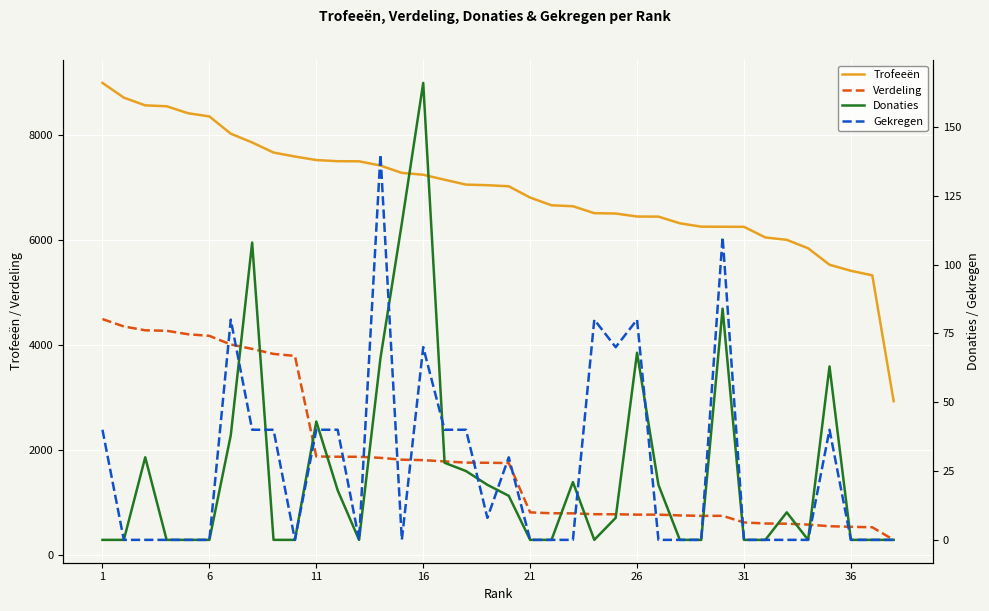

True or false: Verdeling and Donaties intersect in this chart.

False